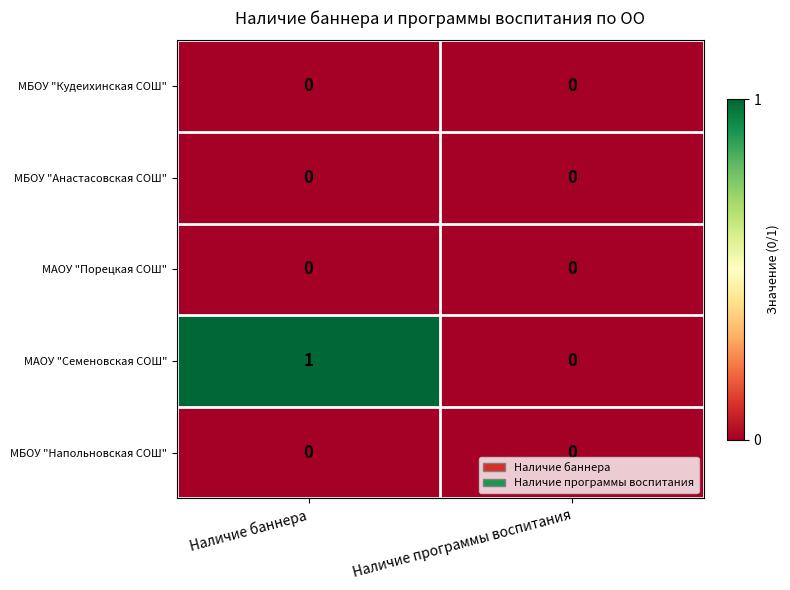

Reading left to right, extract all data points from this chart.

МБОУ "Кудеихинская СОШ": 0	0
МБОУ "Анастасовская СОШ": 0	0
МАОУ "Порецкая СОШ": 0	0
МАОУ "Семеновская СОШ": 1	0
МБОУ "Напольновская СОШ": 0	0